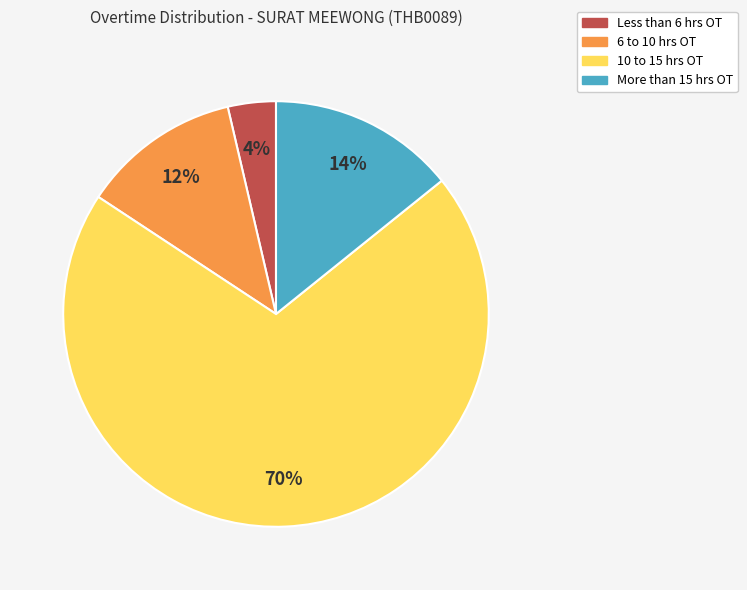

To the nearest percent, what is the difference between the largest and smallest slice percentages?

66%